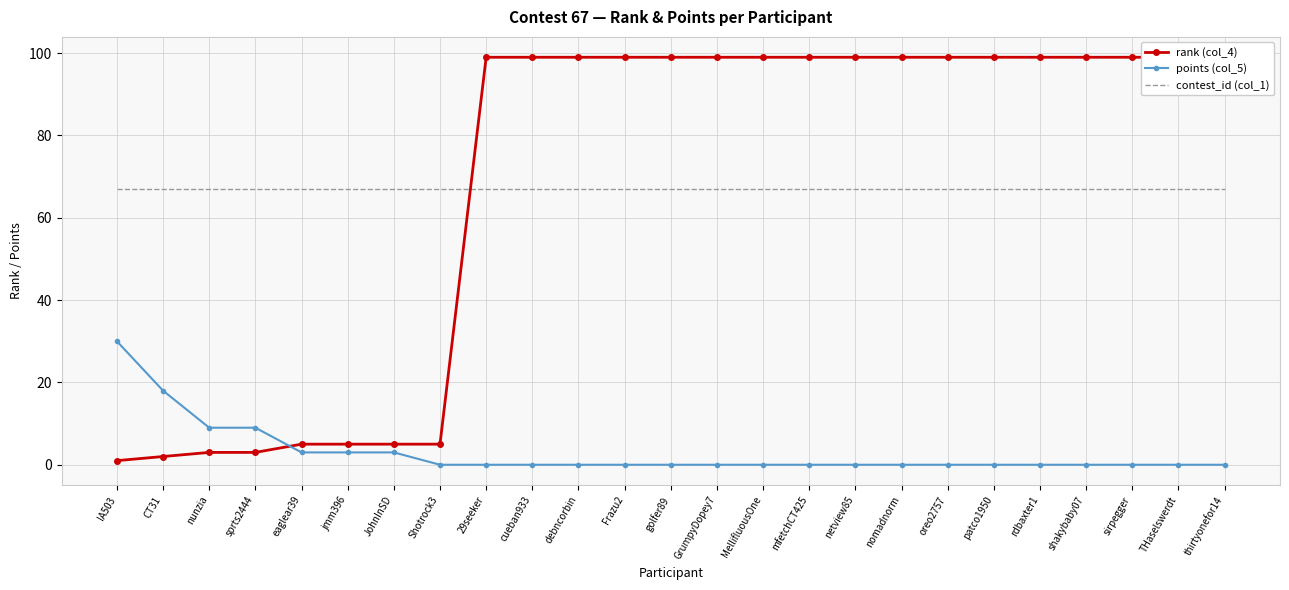

What value does the rank (col_4) series have at shakybaby07, to the nearest 10?

100